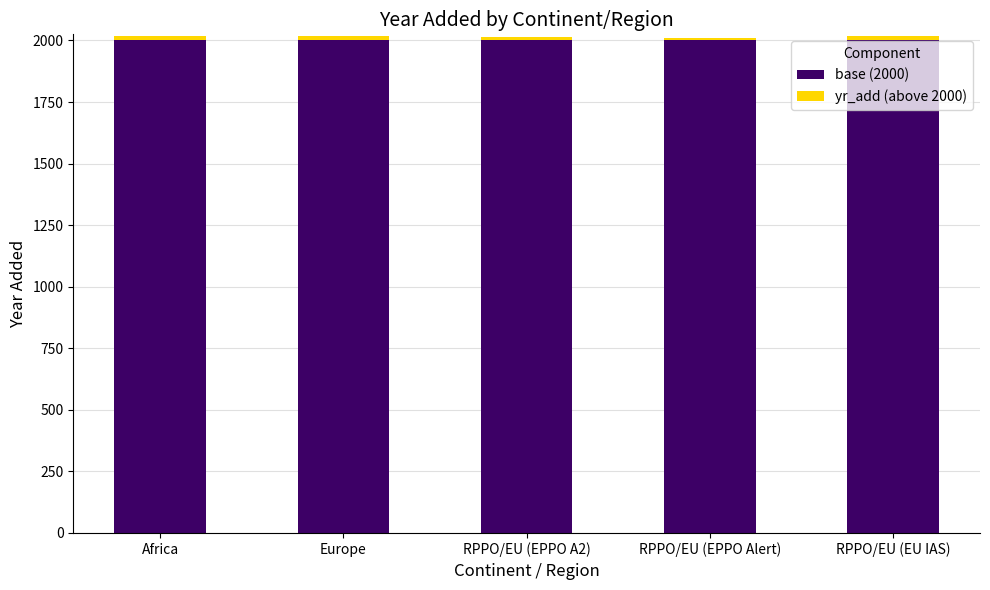

True or false: base (2000) has a value of 2000 at Europe.

True